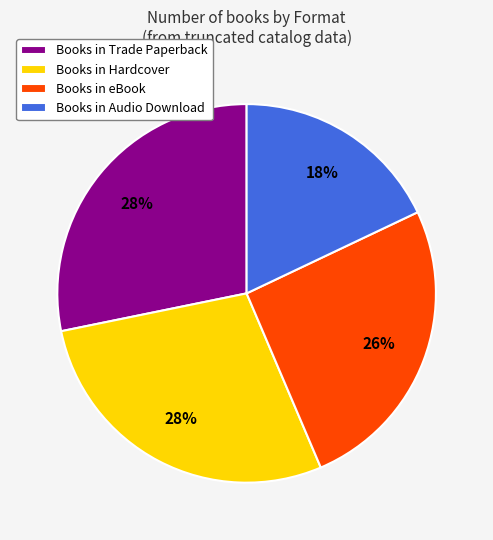

How many segments does this pie chart have?

4